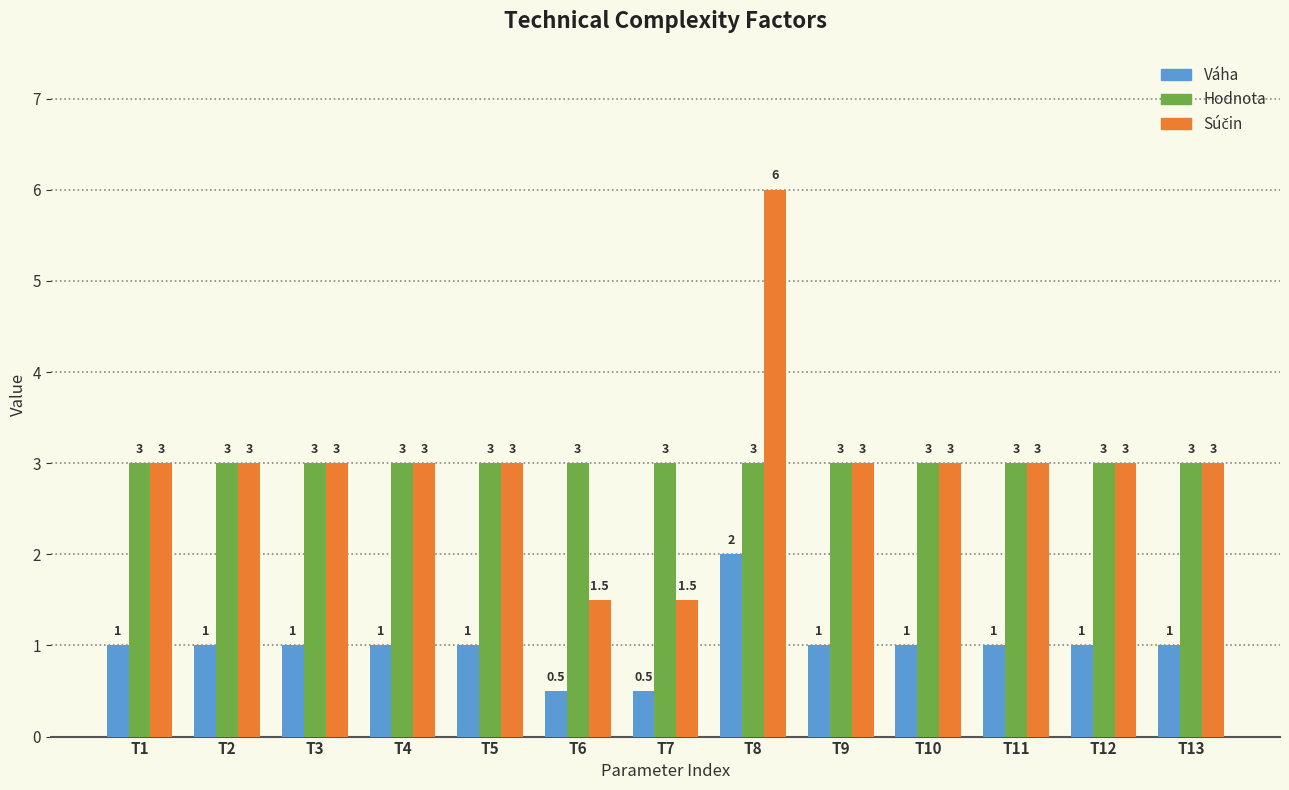

What is the maximum value for Váha?

2.0